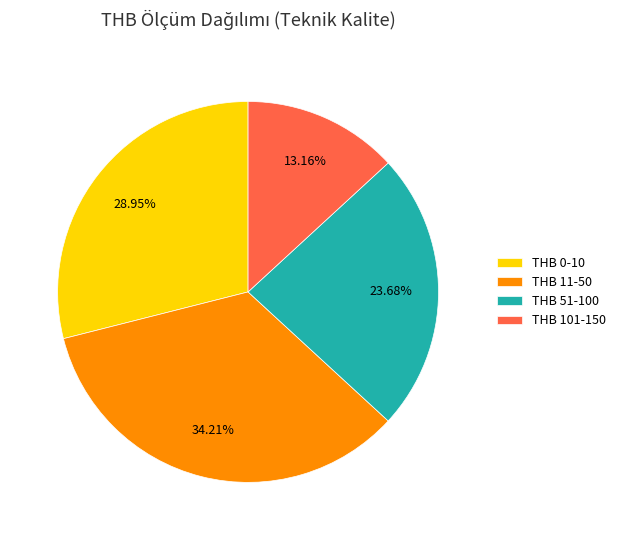

Approximately how many times larger is the value at THB 51-100 compared to THB 101-150?

1.8